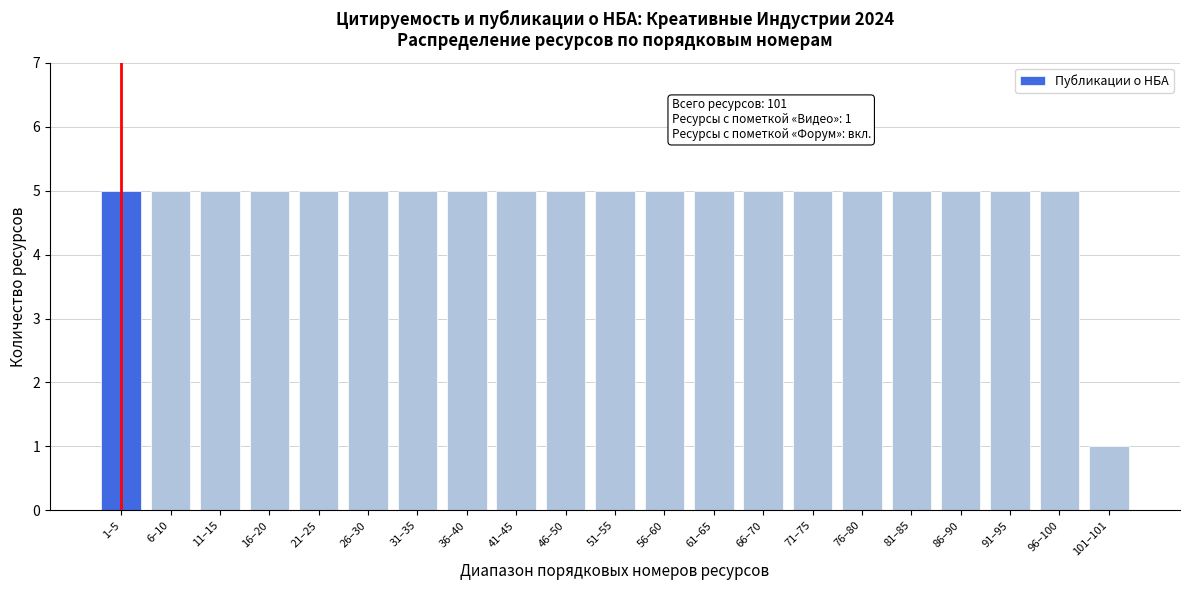

Reading left to right, transcribe all the data shown in this chart.

1–5=5	6–10=5	11–15=5	16–20=5	21–25=5	26–30=5	31–35=5	36–40=5	41–45=5	46–50=5	51–55=5	56–60=5	61–65=5	66–70=5	71–75=5	76–80=5	81–85=5	86–90=5	91–95=5	96–100=5	101–101=1